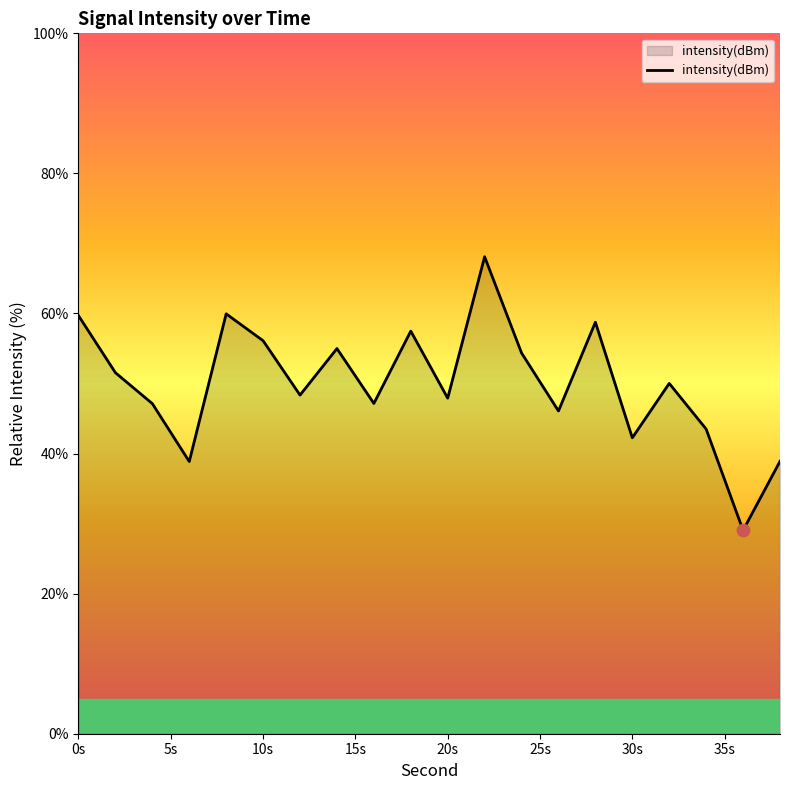

What is the difference between the maximum and minimum values?

39.1